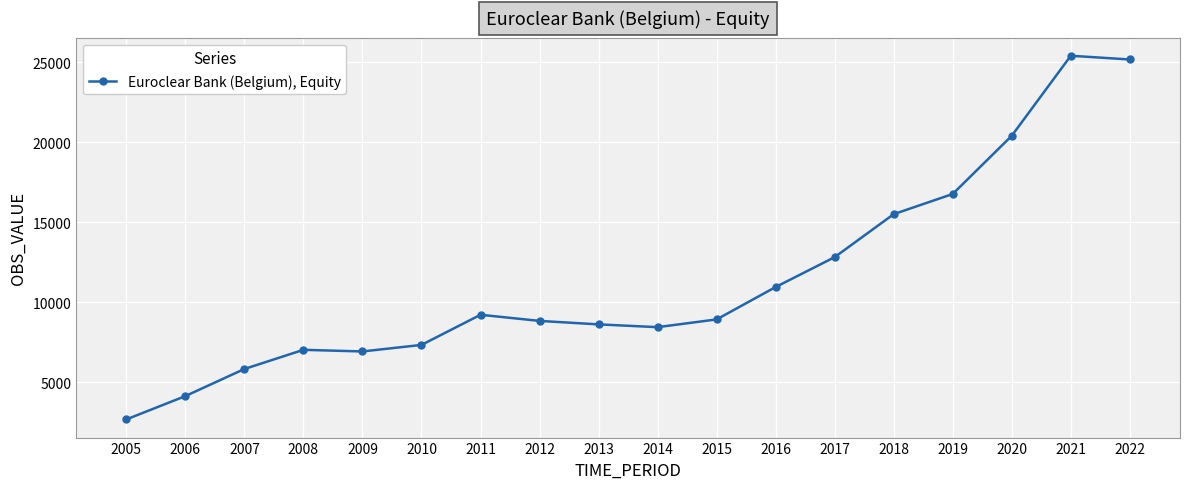

What is the sum of the values at 2014 and 2022?

33606